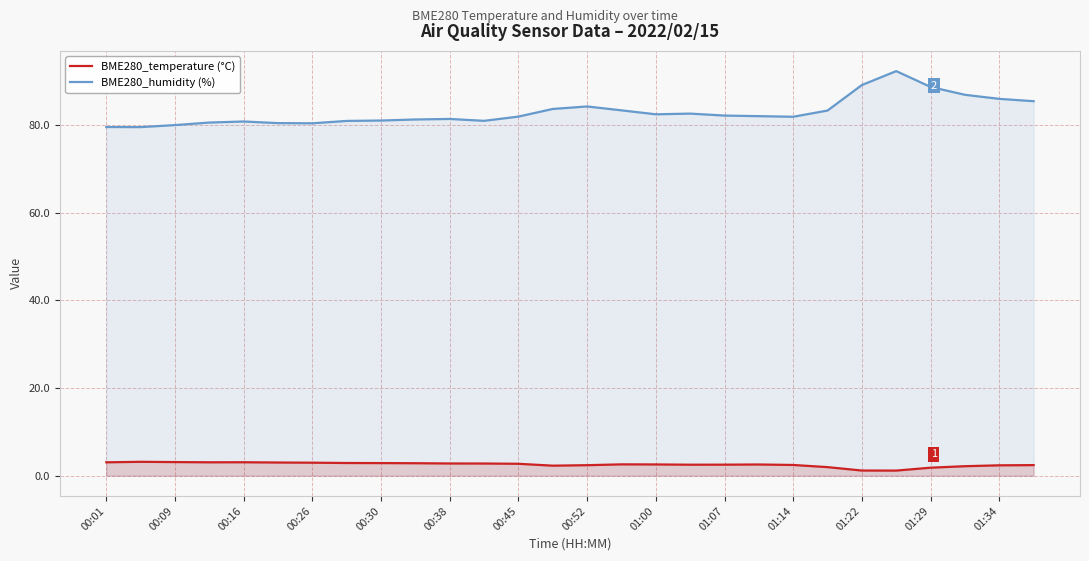

What is the difference between the maximum and minimum values in the BME280_temperature (°C) series?

2.0